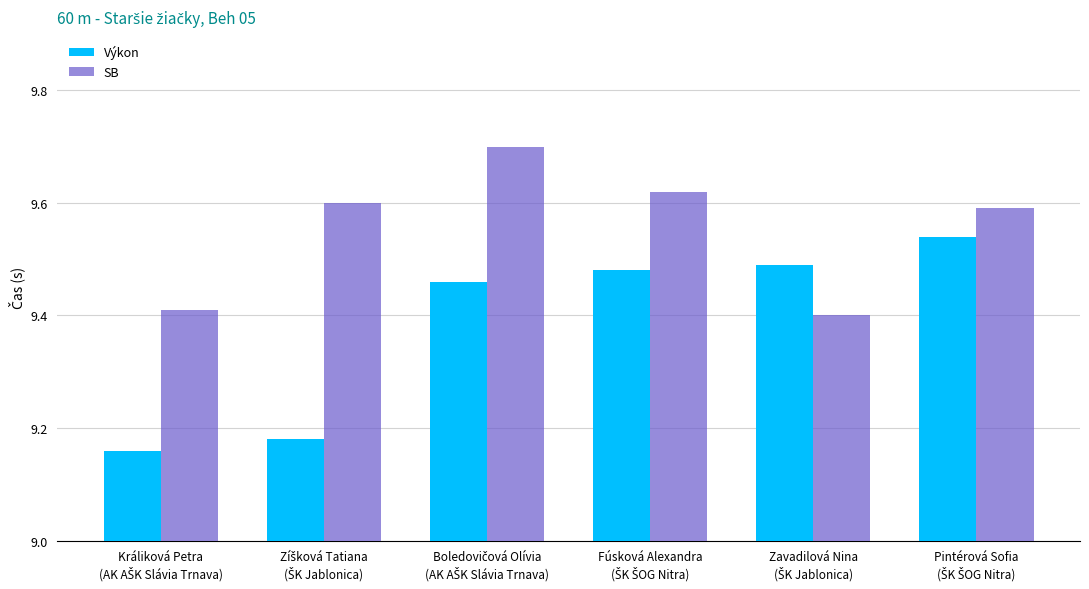

At how many categories does at least one series exceed 9?

6